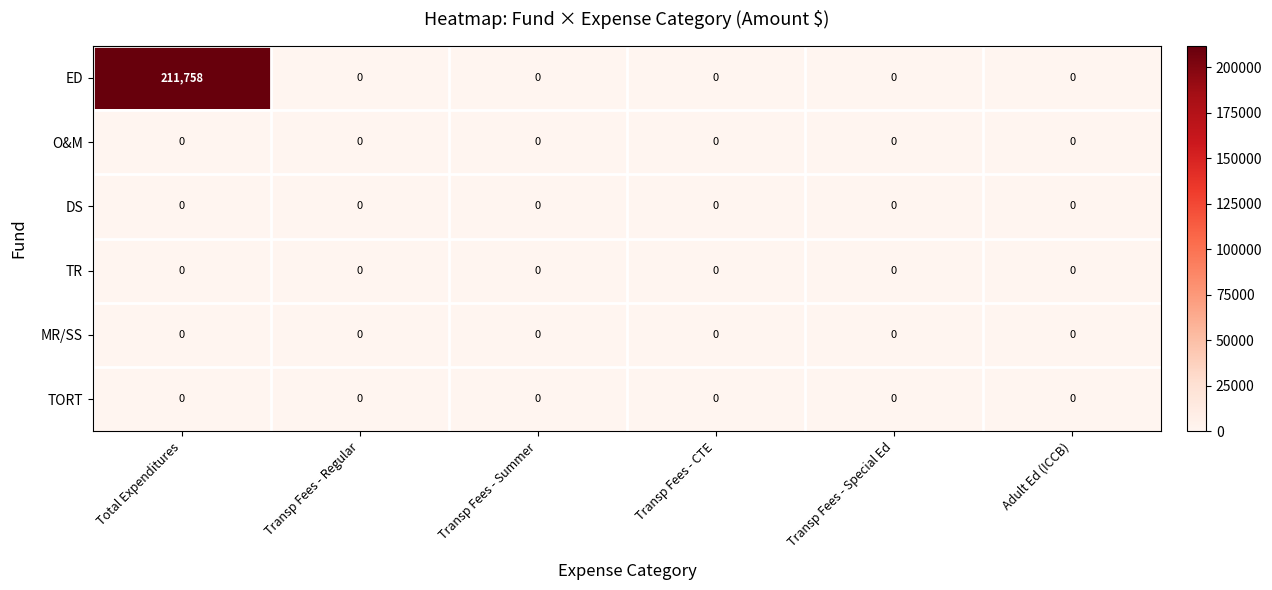

Which series has the largest total across all categories?

ED